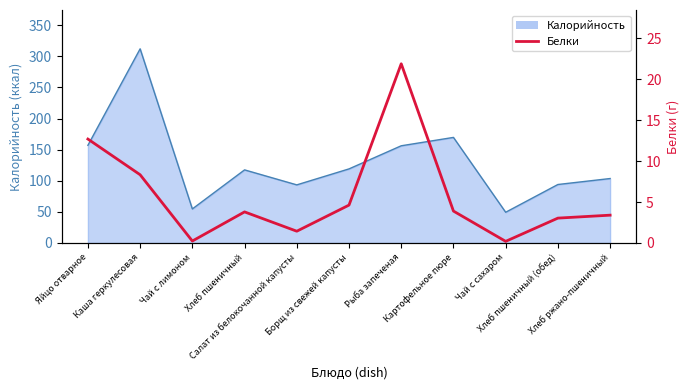

Reading left to right, list all the values displayed in this chart.

Яйцо отварное=12.7	Каша геркулесовая=8.3	Чай с лимоном=0.2	Хлеб пшеничный=3.8	Салат из белокочанной капусты=1.4	Борщ из свежей капусты=4.6	Рыба запеченая=21.9	Картофельное пюре=3.9	Чай с сахаром=0.2	Хлеб пшеничный (обед)=3.0	Хлеб ржано-пшеничный=3.4